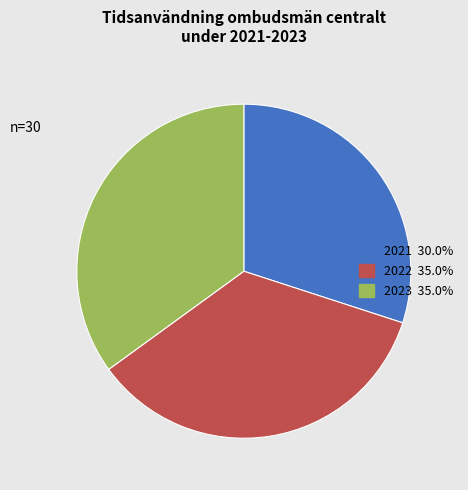

Which has a higher value, 2021 or 2023?

2023